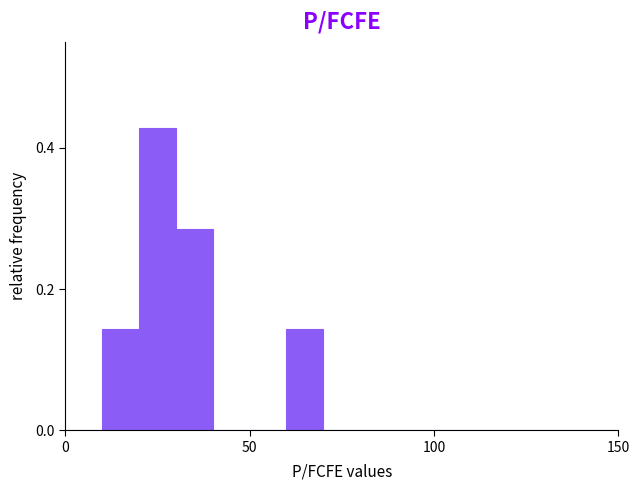

Read against the x-axis, roughly where is the centre of the tallest bar?

25